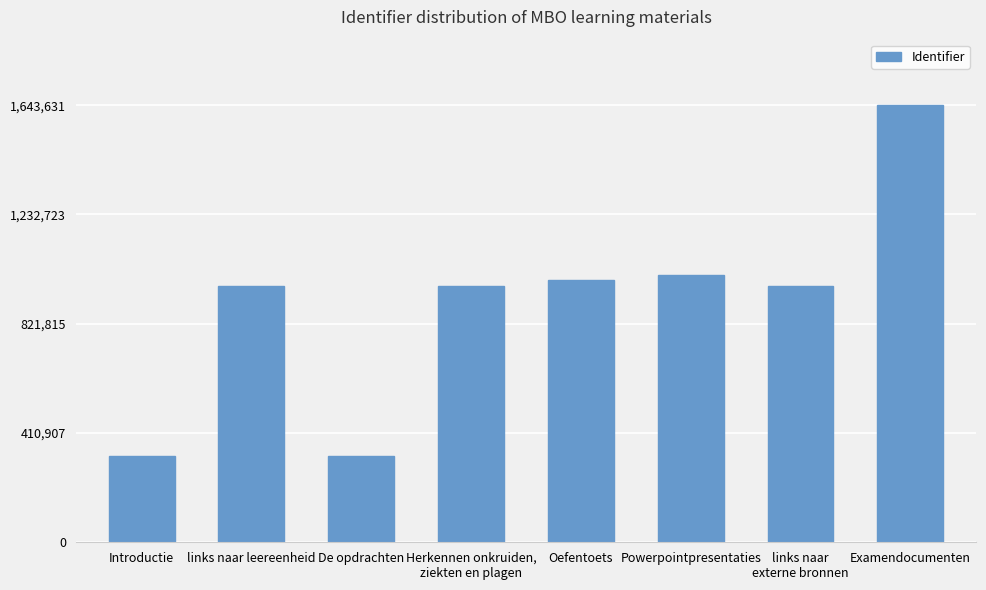

Approximately how many times larger is the value at Introductie compared to Powerpointpresentaties?

0.3